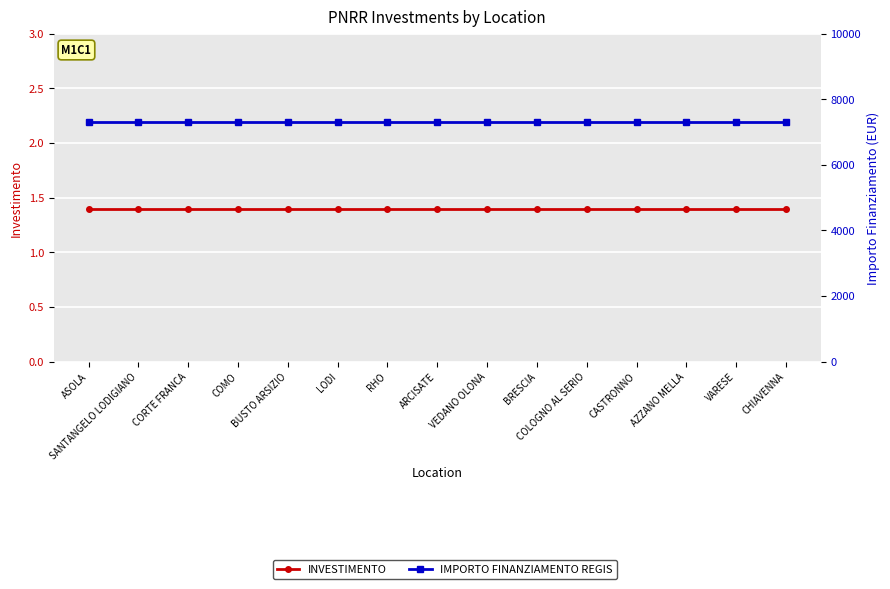

Is it true that IMPORTO FINANZIAMENTO REGIS equals 7301.0 at COLOGNO AL SERIO?

True